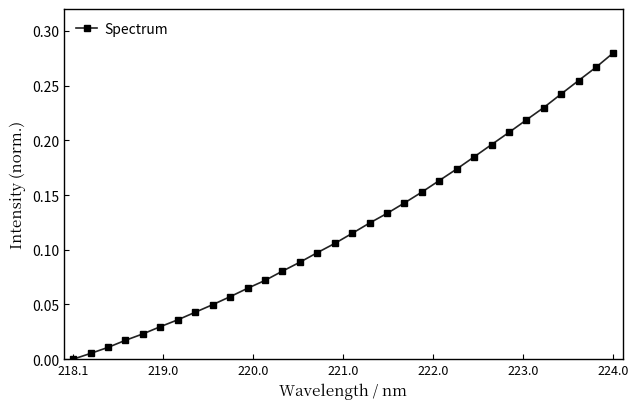

How many categories are shown in the chart?

32